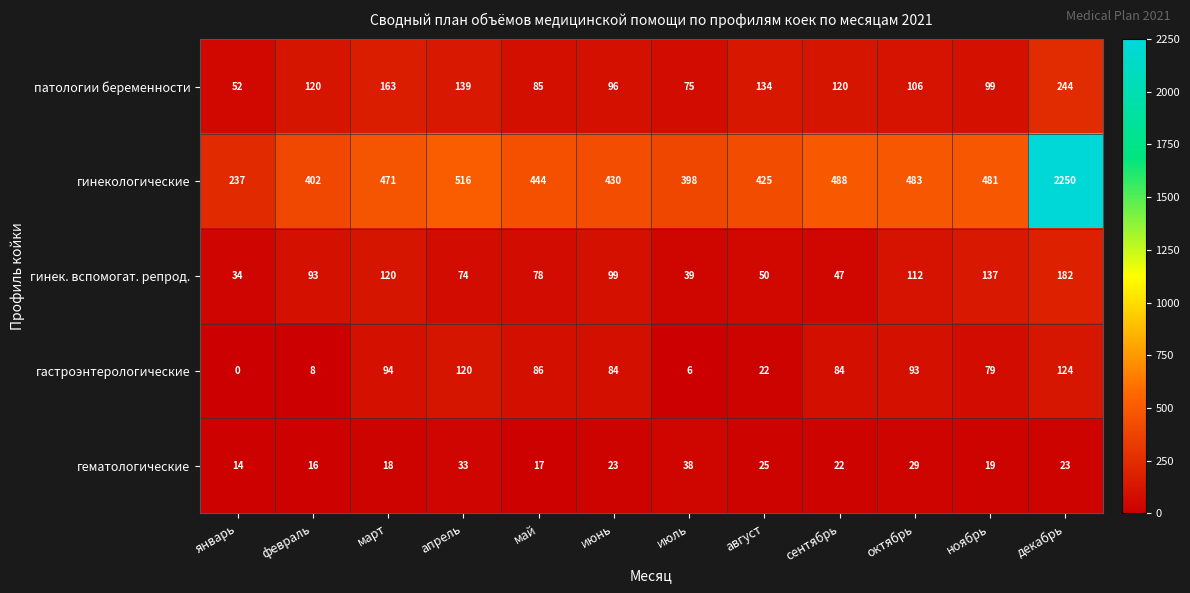

What is the difference between the highest and lowest values at октябрь?

454